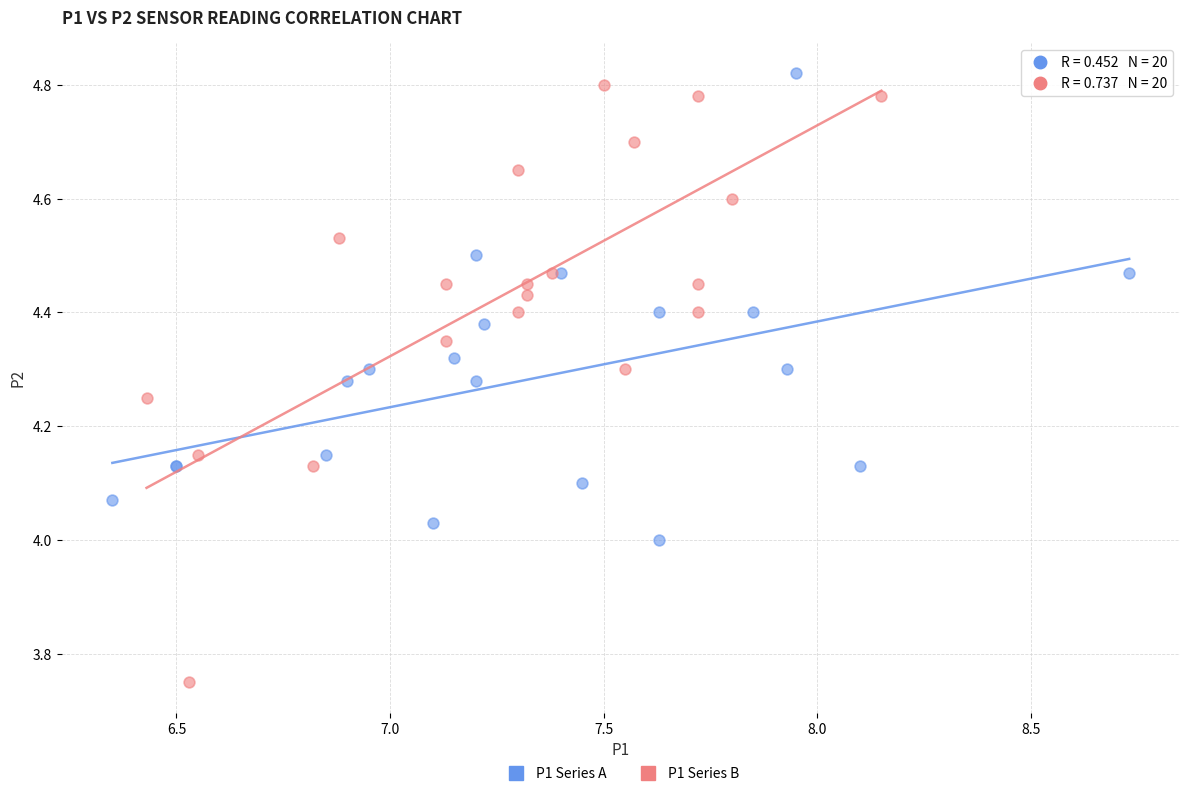

What are all the series names shown in the legend?

P1 Series A, P1 Series B